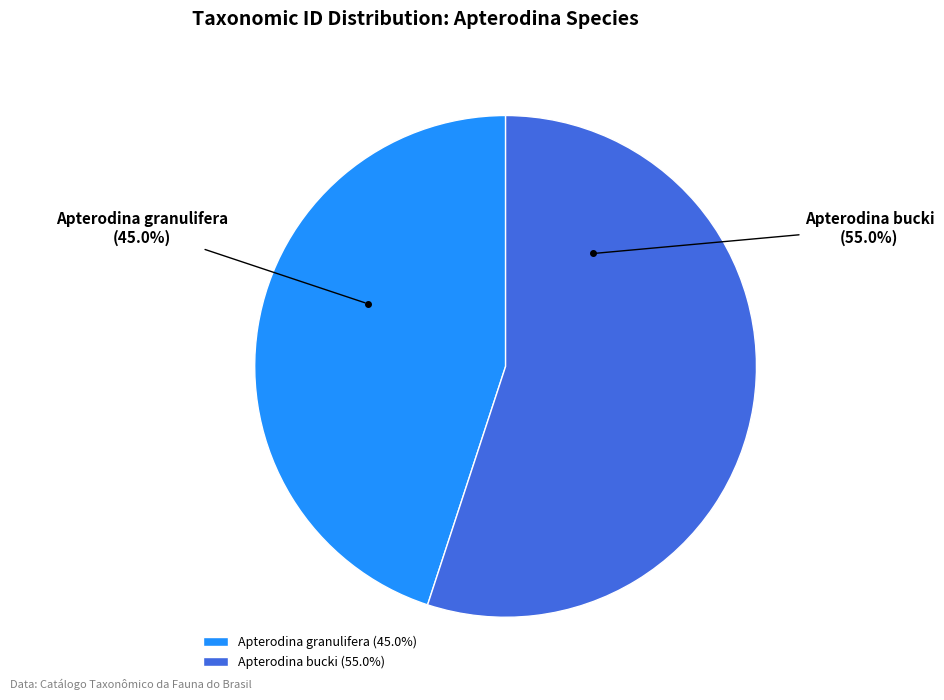

To the nearest percent, what is the difference between the largest and smallest slice percentages?

10%